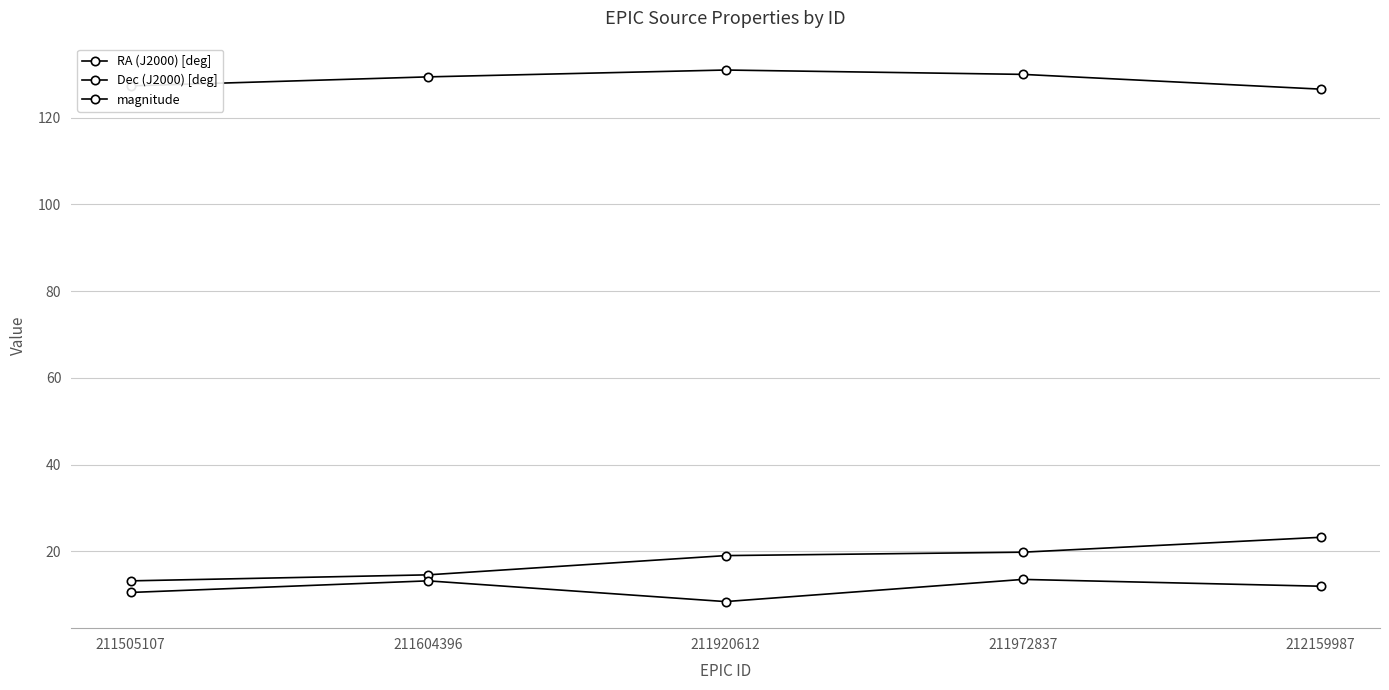

How many lines are shown in the chart?

3